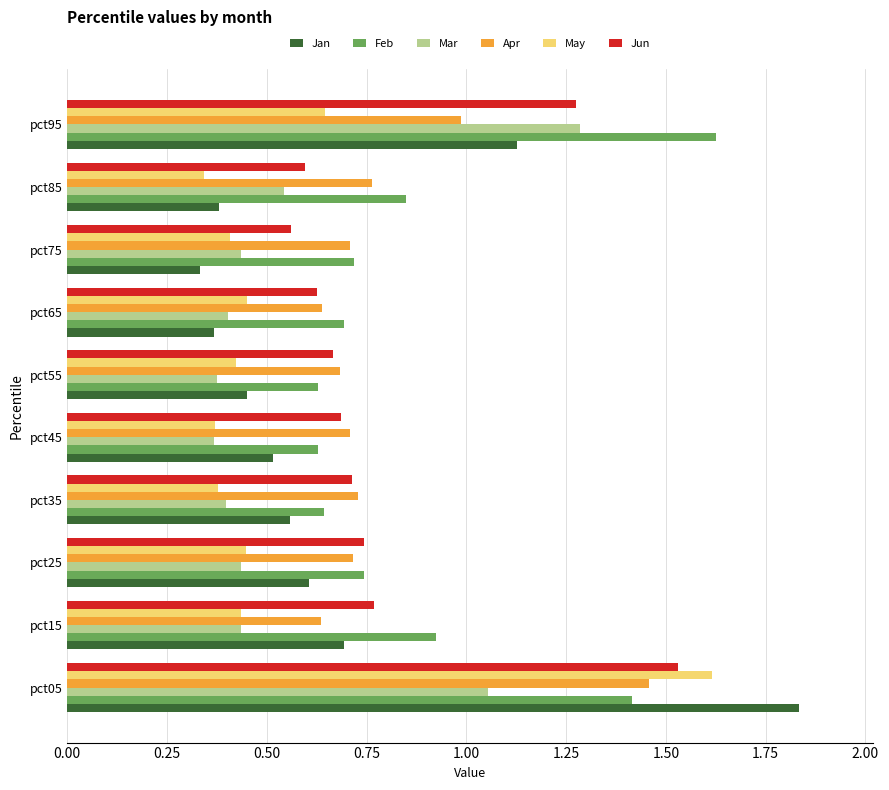

Which category has the highest value in the Mar series?

pct95